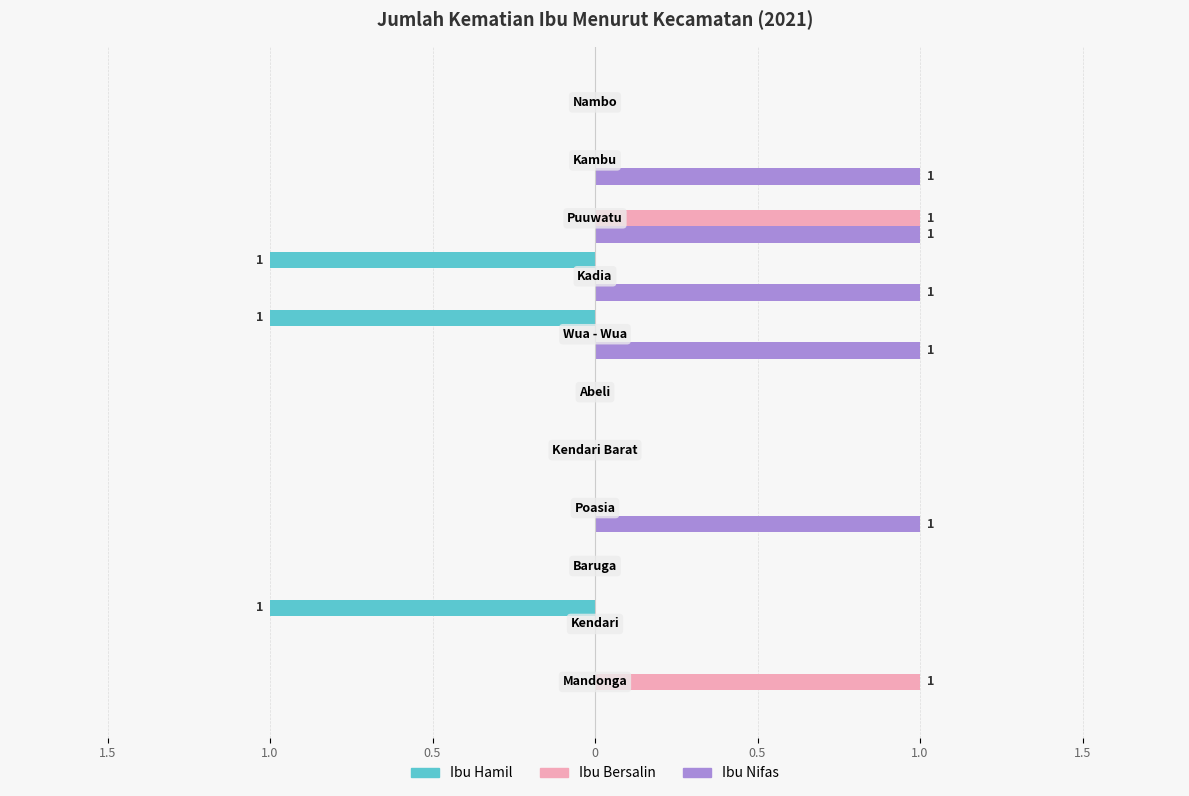

Reading left to right, extract all data points from this chart.

Ibu Hamil: 0	-1	0	0	0	0	-1	-1	0	0	0
Ibu Bersalin: 1	0	0	0	0	0	0	0	1	0	0
Ibu Nifas: 0	0	0	1	0	0	1	1	1	1	0